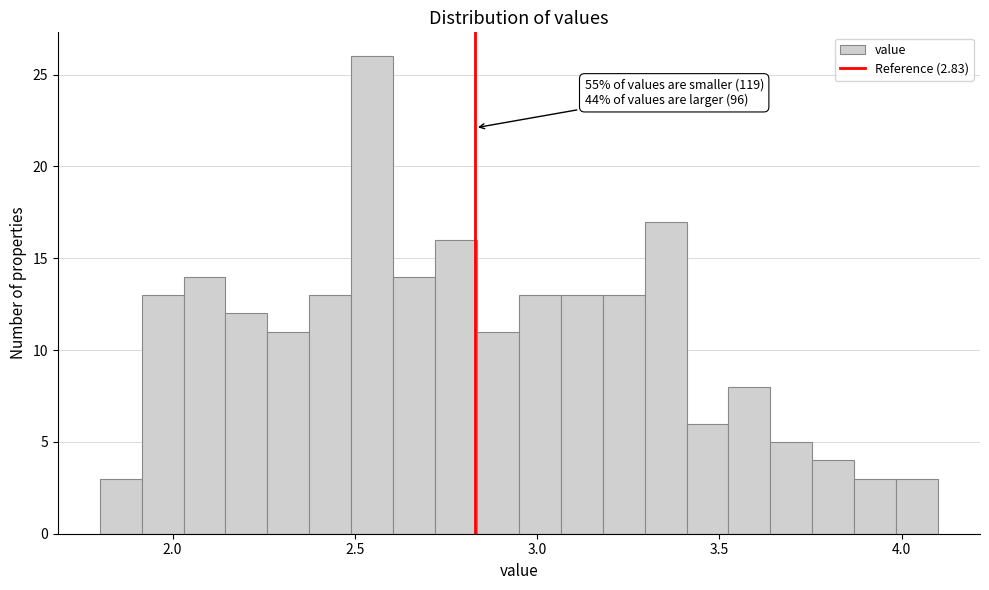

Read against the x-axis, roughly where is the centre of the tallest bar?

2.55